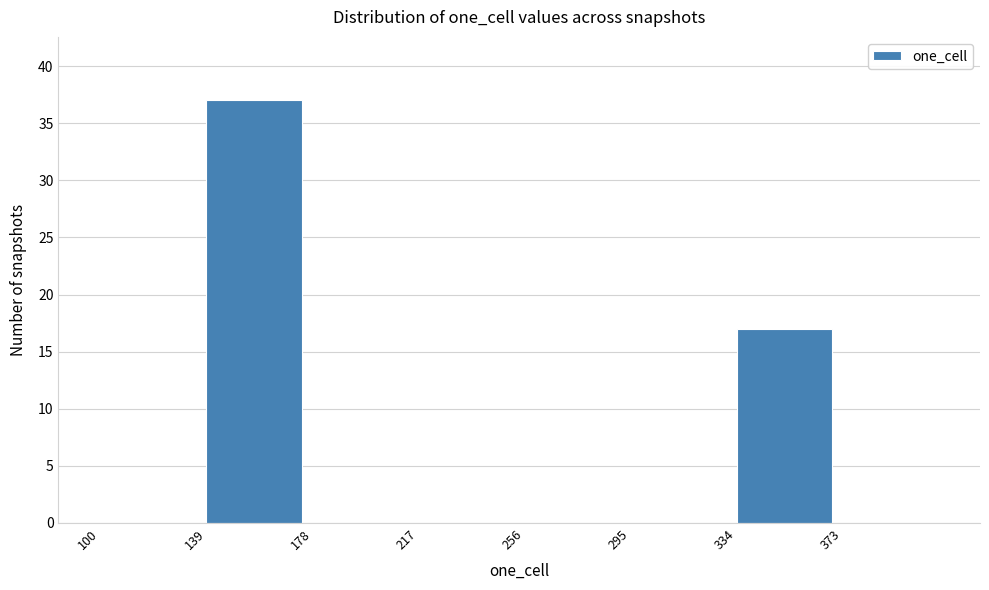

How tall is the bar that spans 334 to 373 on the x-axis? Neither the bar edges nor the heights are printed on the chart, so give them approximately, as read against the axes.

17